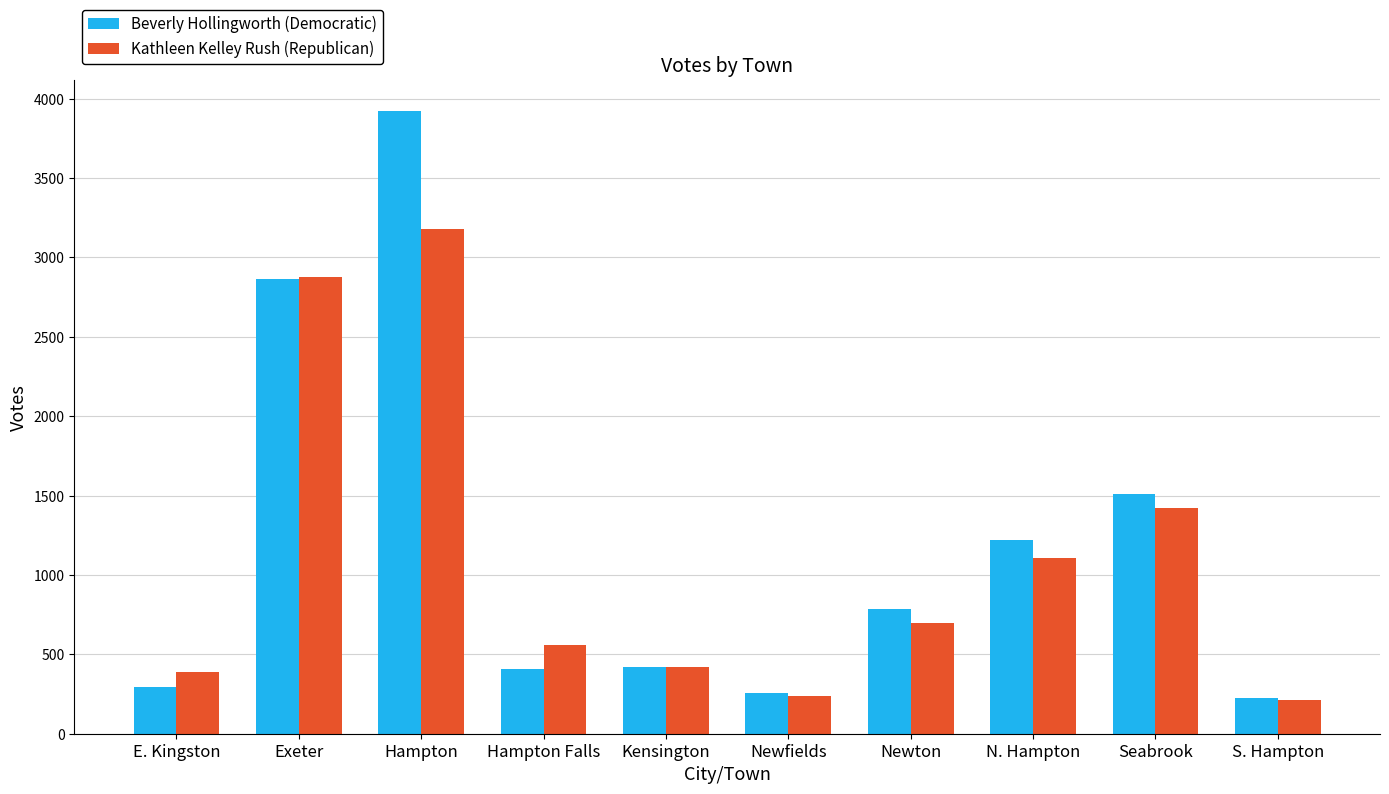

At which label is Kathleen Kelley Rush (Republican) closest to 1695?

Seabrook